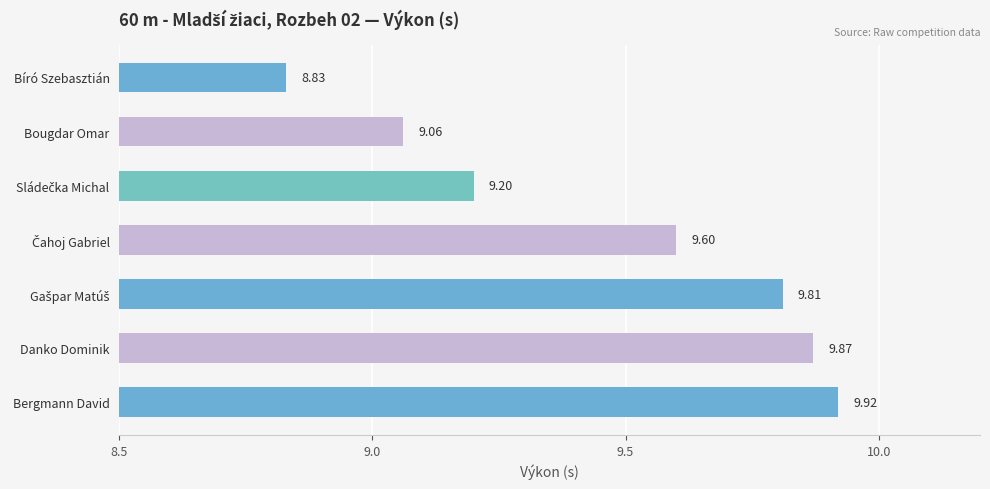

Which category has the highest value across all series?

Bergmann David